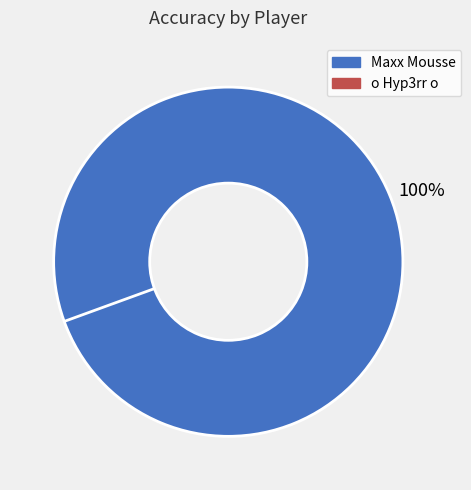

Is there any slice that represents more than half of the pie?

Yes